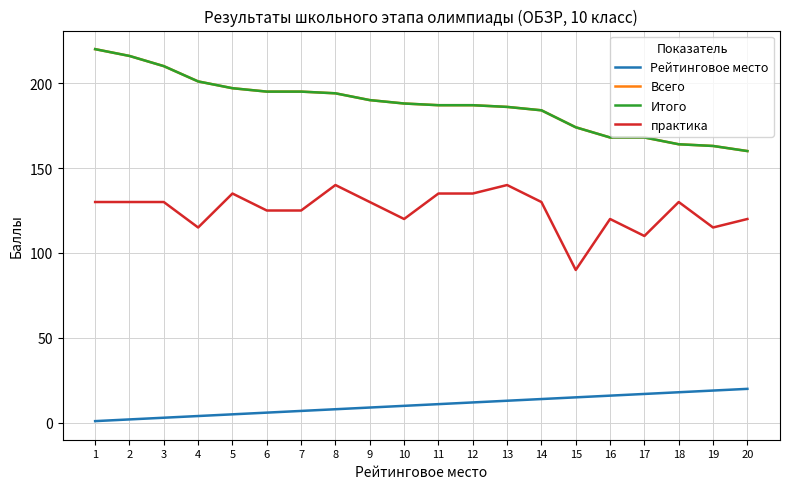

What is the value of the Всего point at the 11th from the left?

187